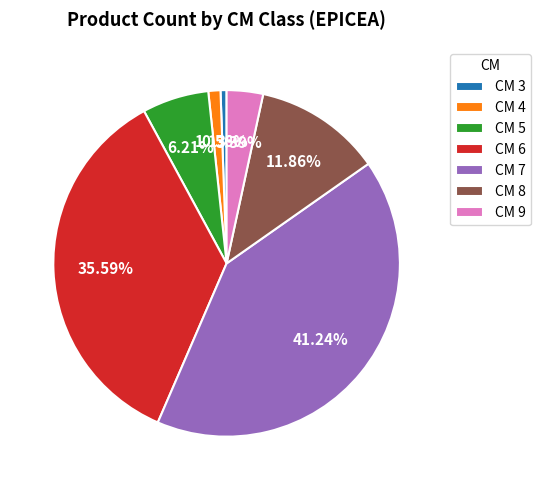

Do CM 4 and CM 3 together represent more than half of the pie?

No